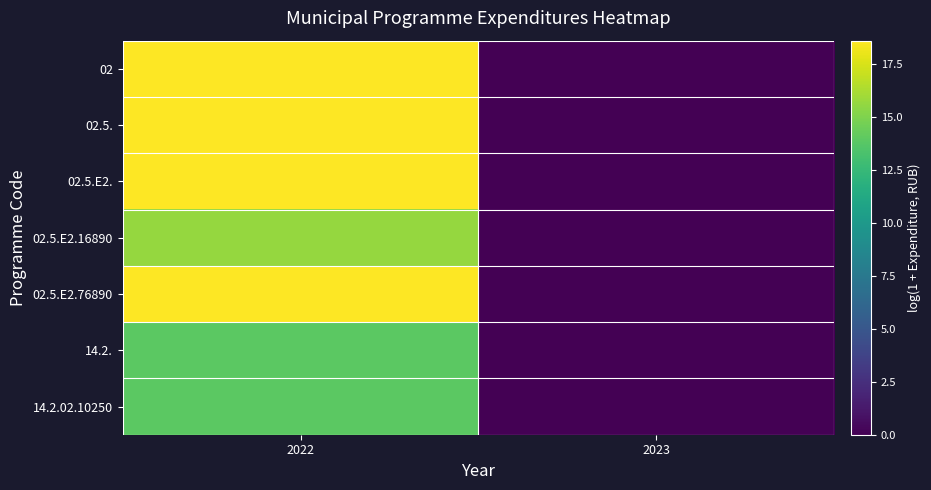

Rank the series by their maximum value, from lowest to highest.

14.2., 14.2.02.10250, 02.5.E2.16890, 02, 02.5., 02.5.E2., 02.5.E2.76890